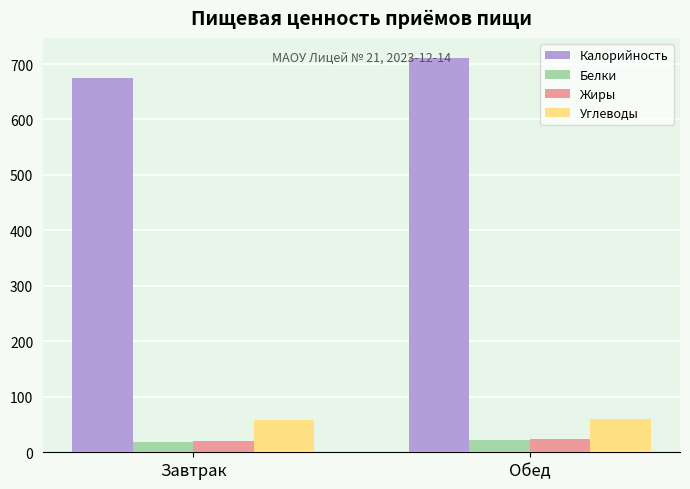

Which series has the widest spread of values?

Калорийность